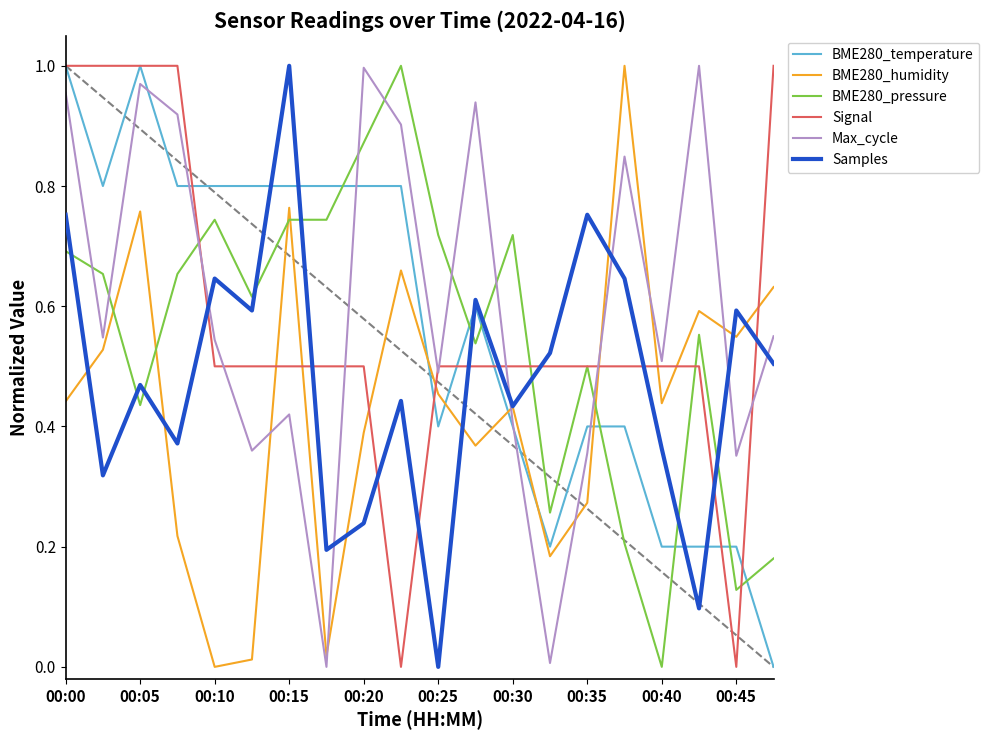

After their last crossing, which series has the higher values: BME280_pressure or BME280_temperature?

BME280_pressure